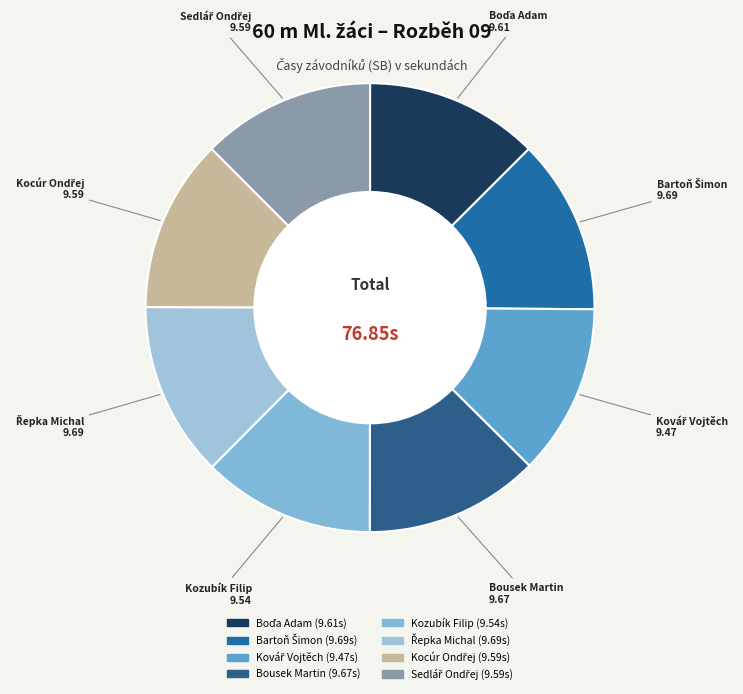

Is it true that Kozubík Filip is 12% of the pie?

True